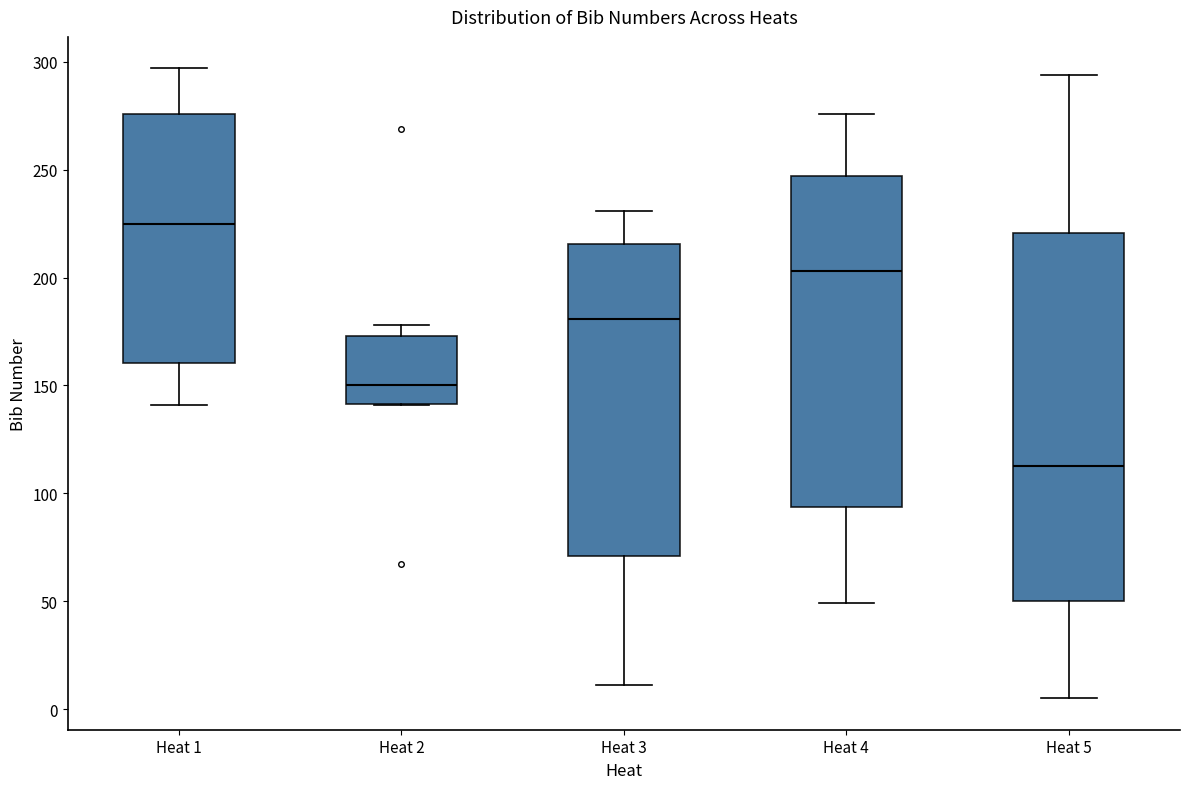

Reading left to right, read every box against the y-axis: the position of its median line, the range the box covers, and the ends of its whiskers. The values are not printed on the chart, so give them approximately, as read against the axis.

Heat 1: median 225, box 160 to 275, whiskers 140 to 295
Heat 2: median 150, box 140 to 175, whiskers 140 to 180
Heat 3: median 180, box 70 to 215, whiskers 10 to 230
Heat 4: median 205, box 95 to 245, whiskers 50 to 275
Heat 5: median 115, box 50 to 220, whiskers 5 to 295